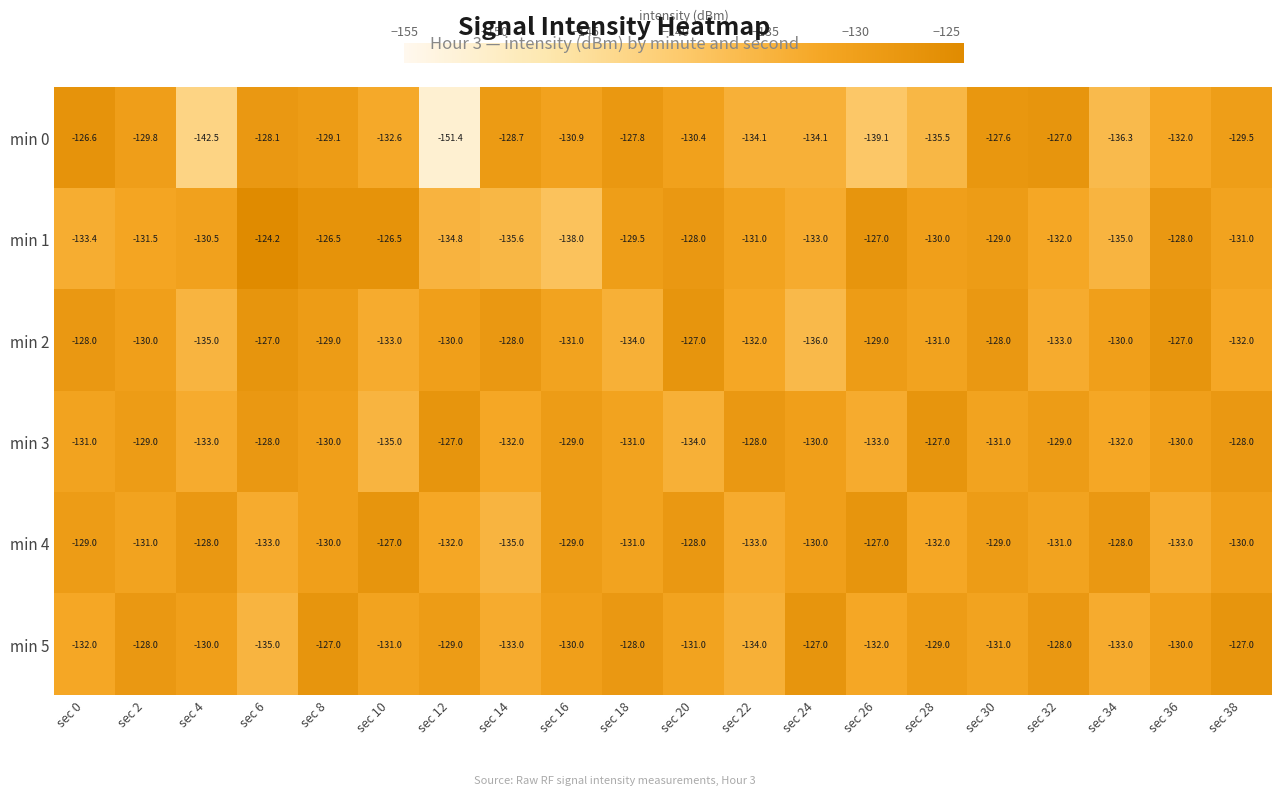

What is the difference between the maximum and second lowest values in the min 1 series?

11.4